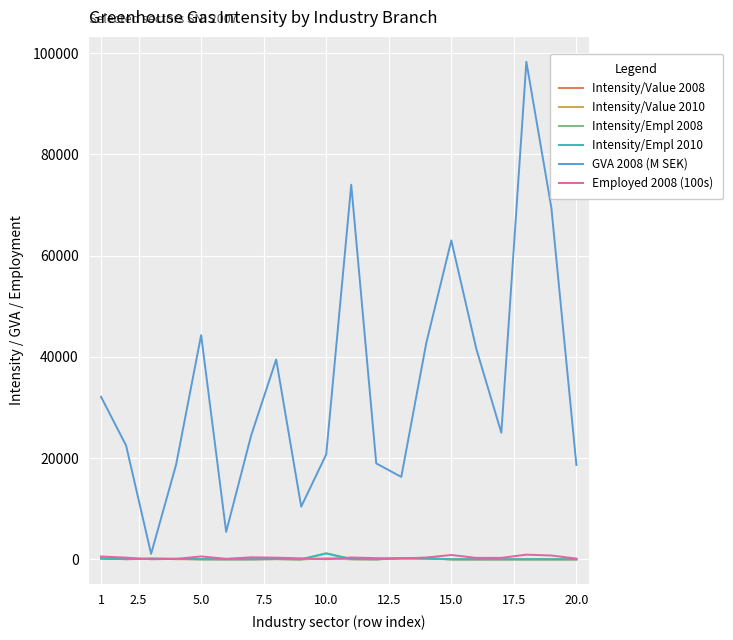

What is the maximum value shown in the chart?

98315.0